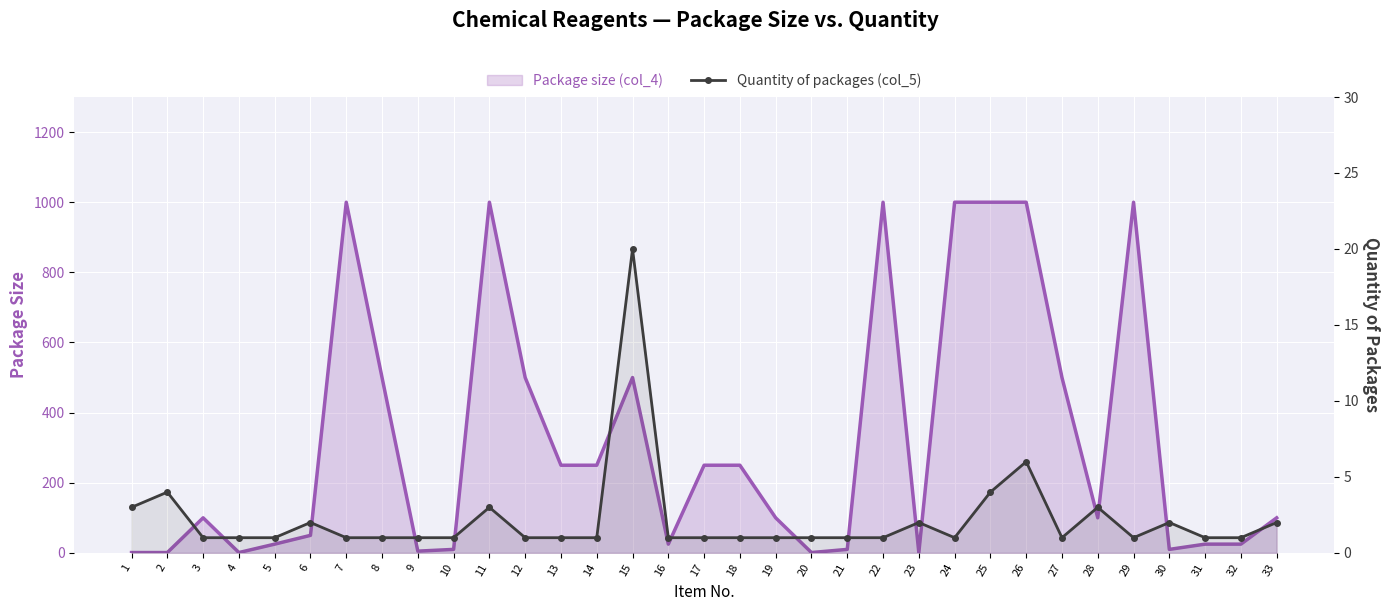

Reading left to right, what are all the values shown in this chart?

3	4	1	1	1	2	1	1	1	1	3	1	1	1	20	1	1	1	1	1	1	1	2	1	4	6	1	3	1	2	1	1	2